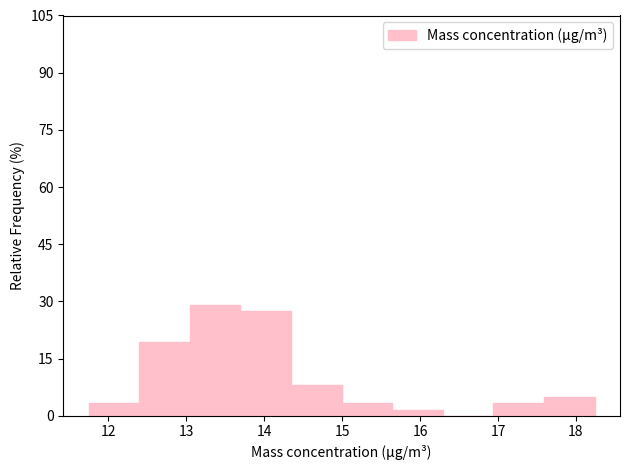

Reading left to right, list every bar in this chart as the range it spans on the x-axis followed by its height. Neither the bar edges nor the heights are printed on the chart, so give them approximately, as read against the axes.

11.8 to 12.4: 4
12.4 to 13.0: 20
13.0 to 13.7: 30
13.7 to 14.3: 28
14.3 to 15.0: 8
15.0 to 15.6: 4
15.6 to 16.3: under 2
16.3 to 16.9: 0
16.9 to 17.6: 4
17.6 to 18.2: 4